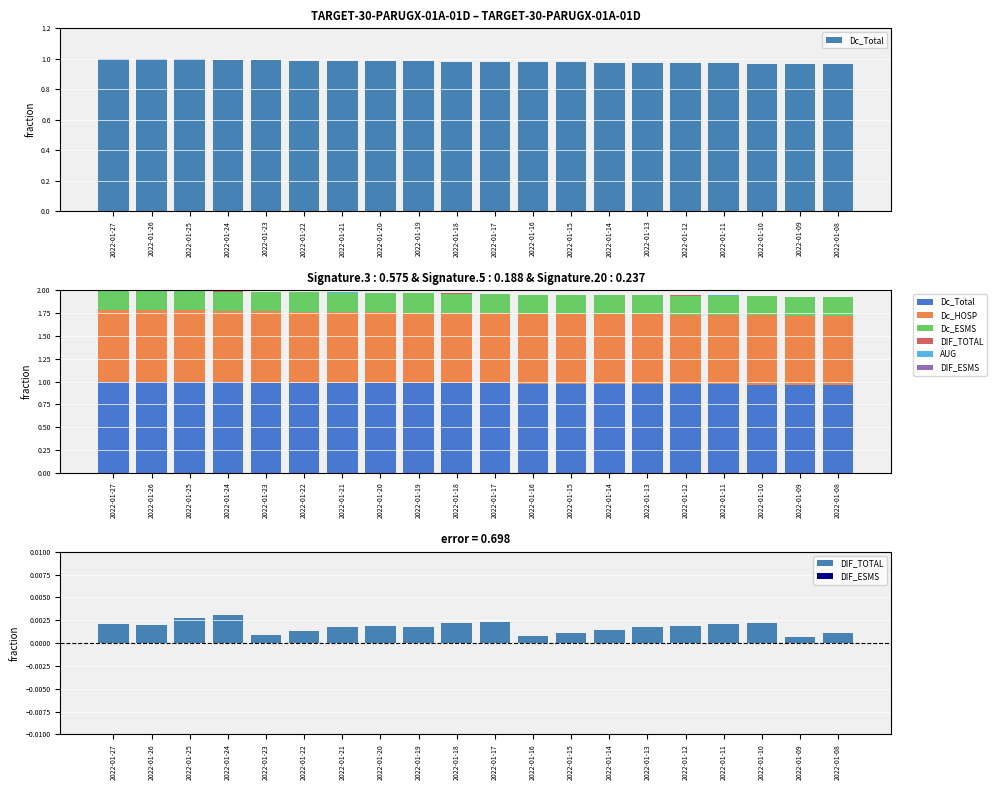

Which has a higher value, 2022-01-15 or 2022-01-11?

2022-01-15